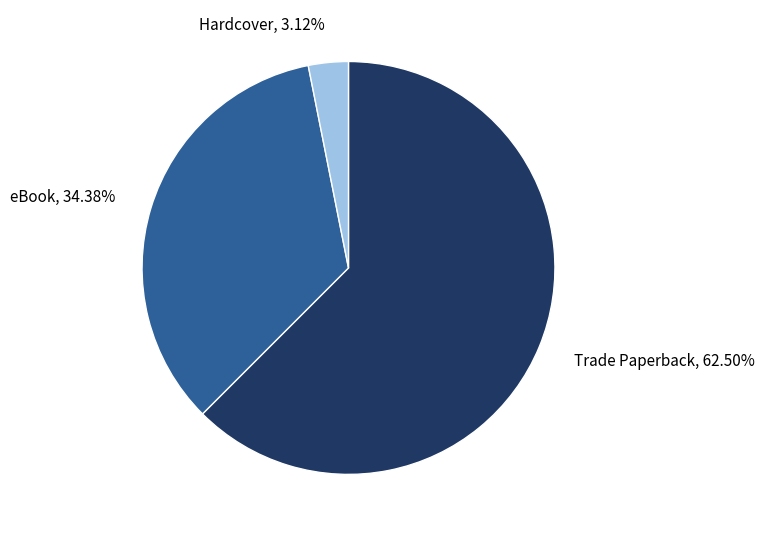

Rank the categories by value from highest to lowest.

Trade Paperback, eBook, Hardcover